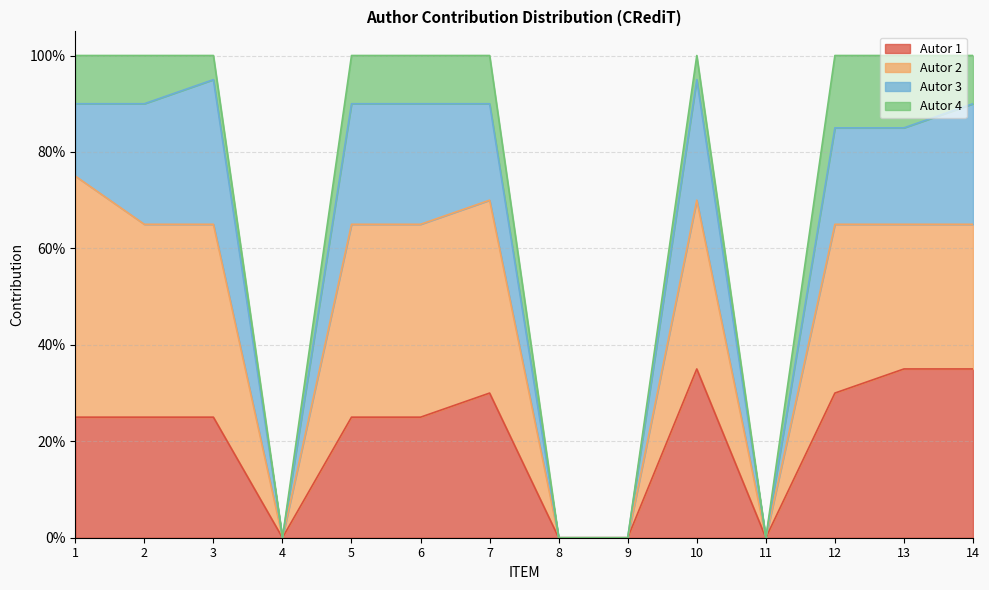

Does the chart display data point markers on the line(s)?

No